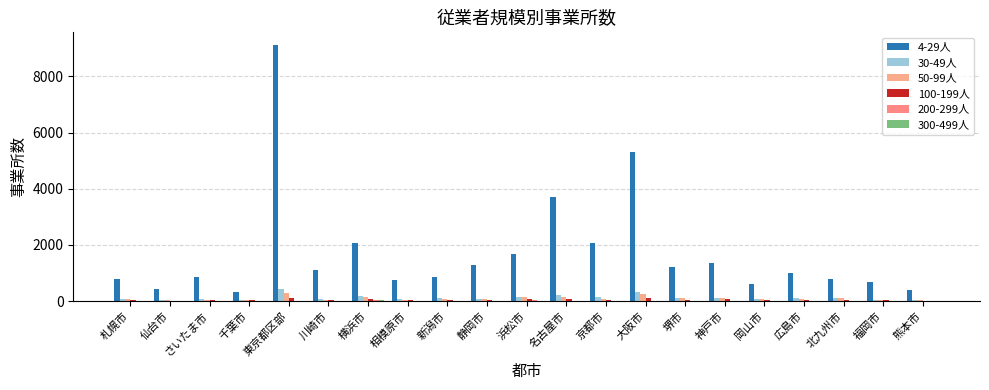

How many groups of bars are there?

21